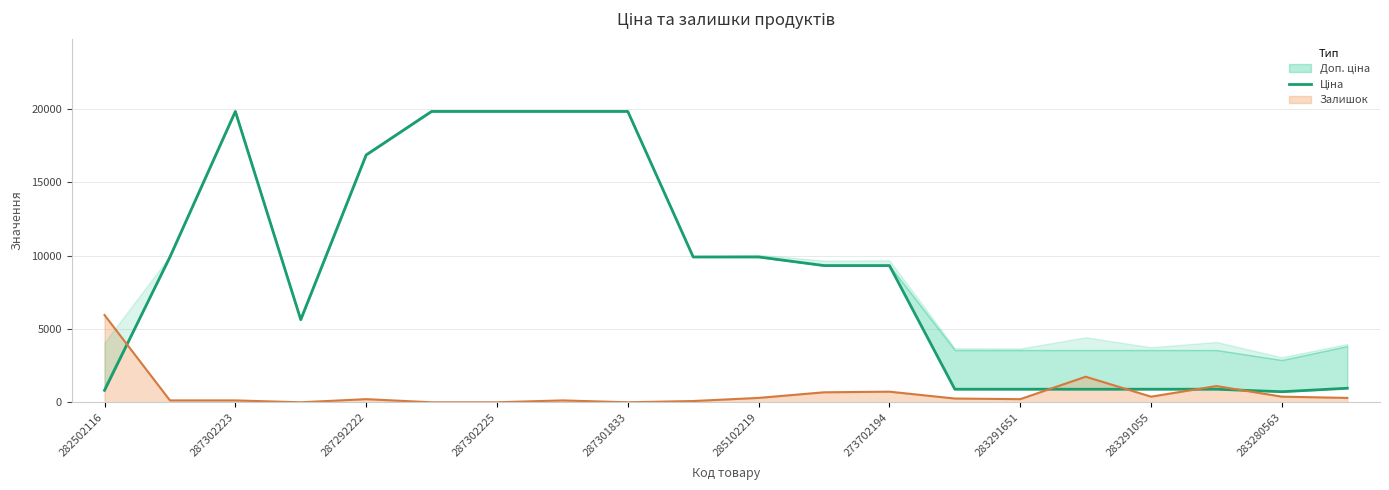

Reading left to right, what are all the values shown in this chart?

813.0	9908.5	19831.1	5636.0	16863.2	19831.1	19831.1	19831.1	19831.1	9908.5	9908.5	9321.4	9321.4	889.9	889.9	889.9	889.9	889.9	719.6	957.1